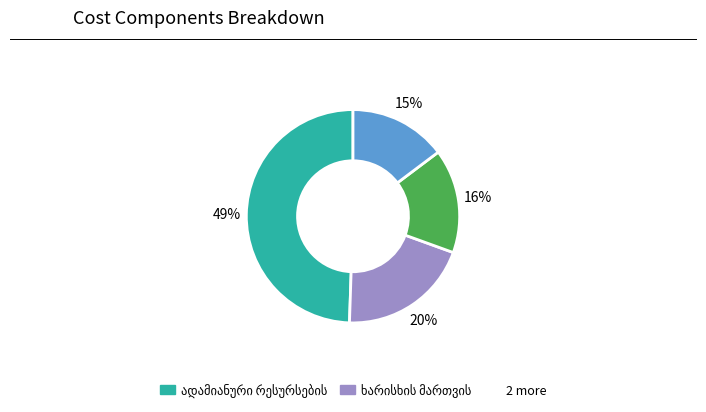

Is there any slice that represents more than half of the pie?

No